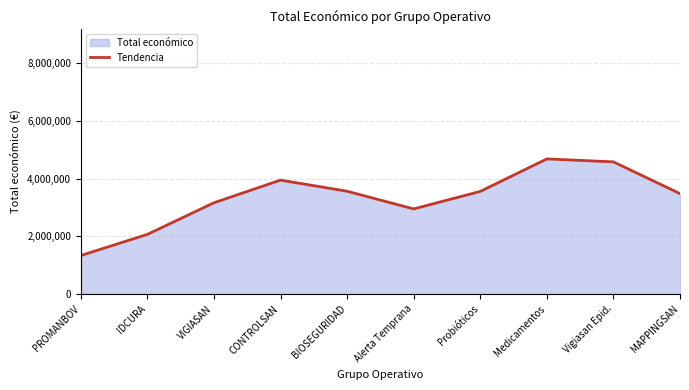

Does the chart display data point markers on the line(s)?

No